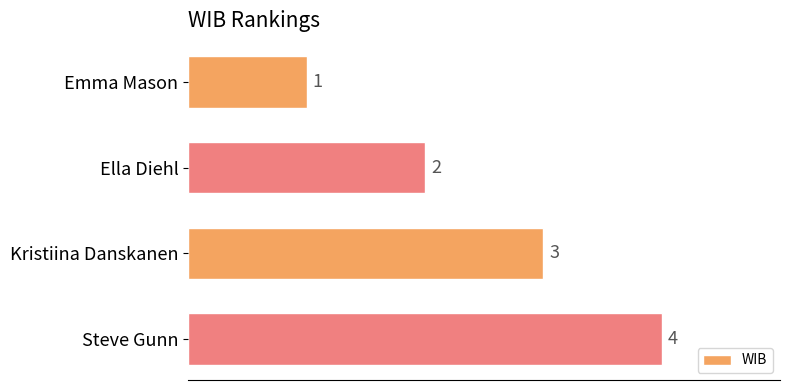

How many distinct data groups are displayed?

1